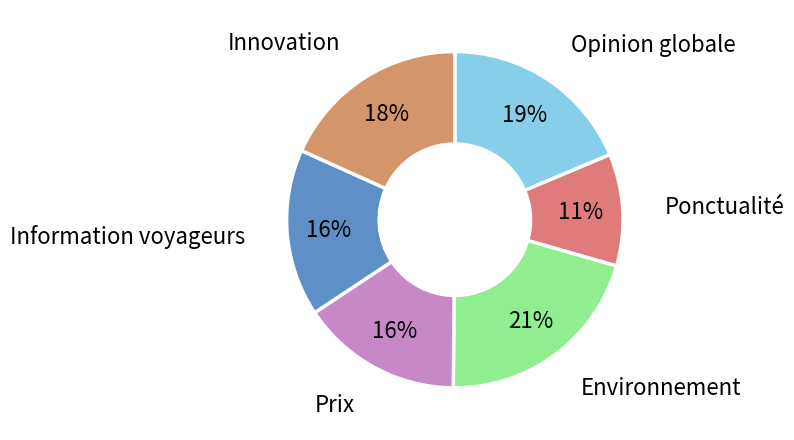

How many segments does this pie chart have?

6